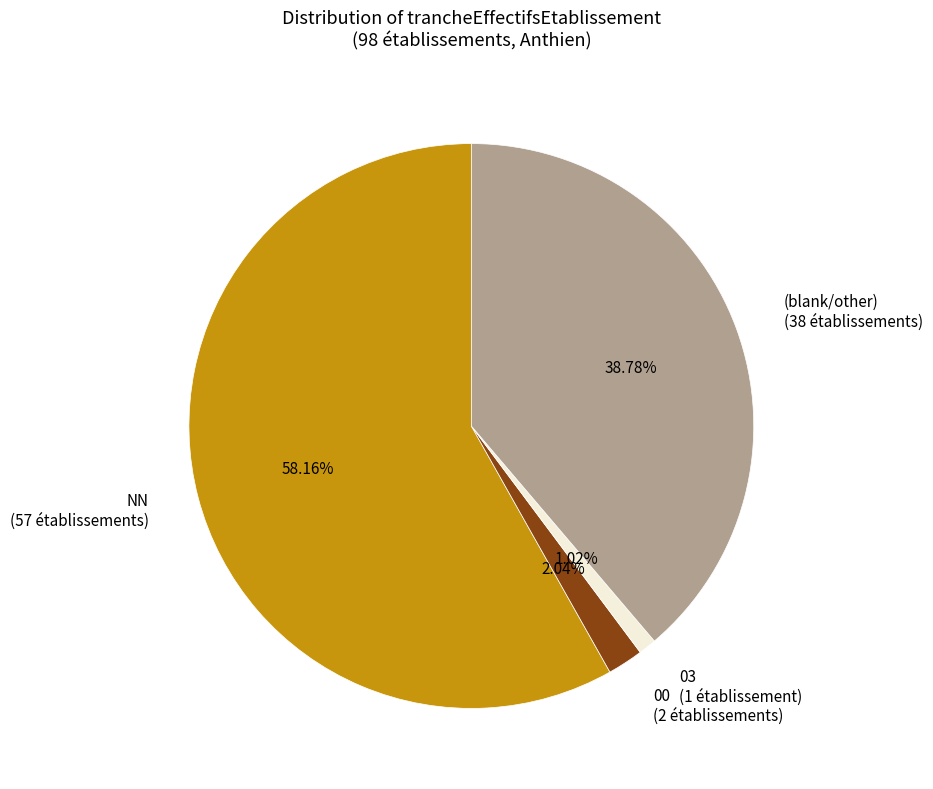

Which has a higher value, 03 (1 établissement) or (blank/other) (38 établissements)?

(blank/other) (38 établissements)